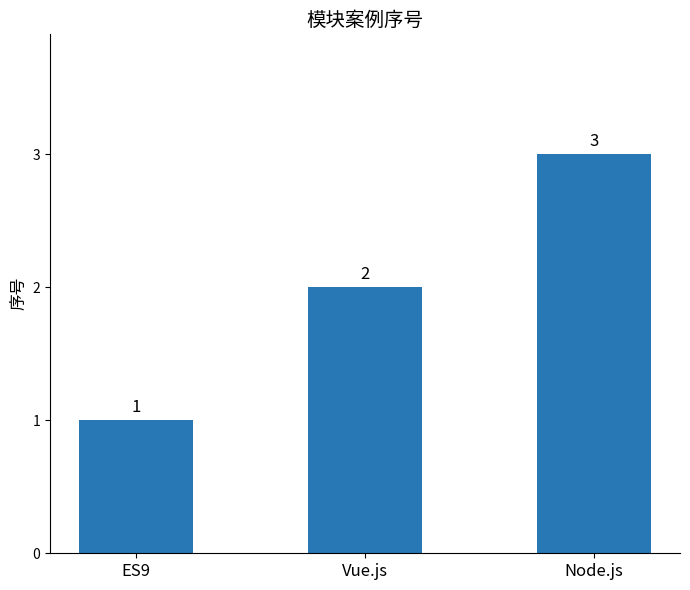

The value at Node.js is 5. True or false?

False